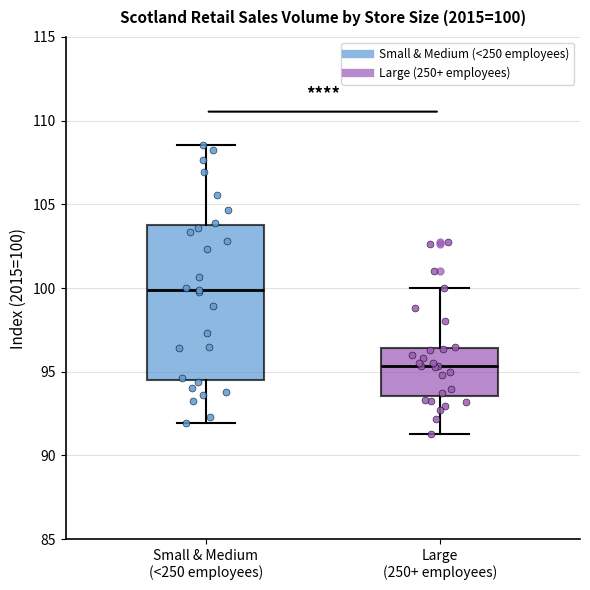

Which box has the highest median line?

Small & Medium (<250 employees)